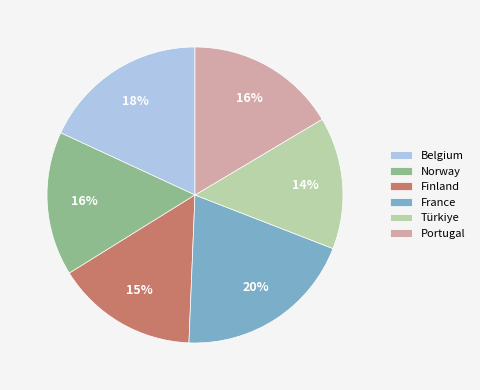

Between France and Belgium, which is larger?

France